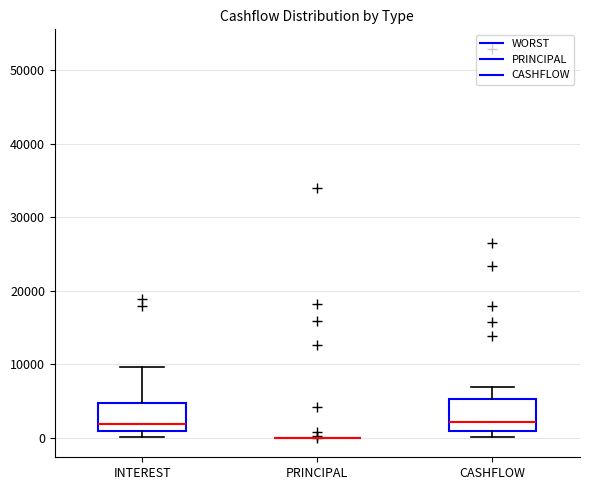

Reading left to right, read every box against the y-axis: the position of its median line, the range the box covers, and the ends of its whiskers. The values are not printed on the chart, so give them approximately, as read against the axis.

INTEREST: median 2000, box 1000 to 5000, whiskers 0 to 10000
PRINCIPAL: box collapsed to a line at 0, whiskers 0 to 0
CASHFLOW: median 2000, box 1000 to 5000, whiskers 0 to 7000